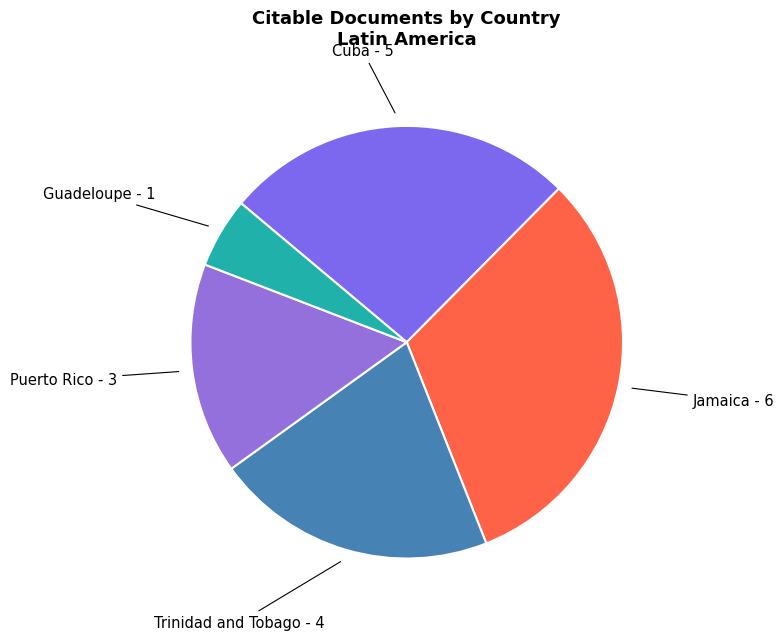

Which slice is the smallest?

Guadeloupe